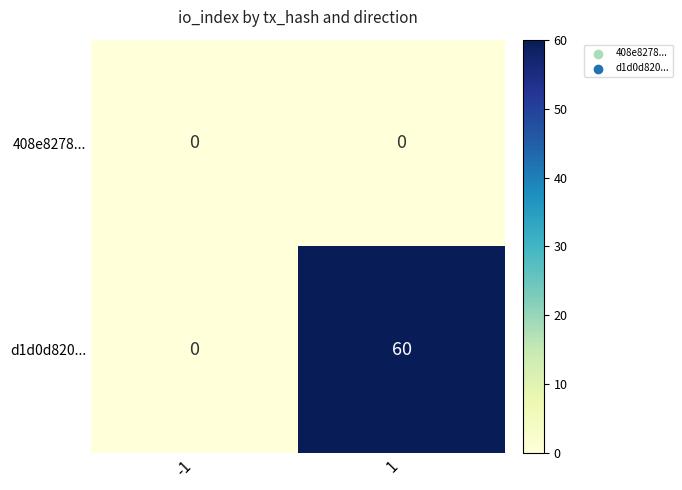

Which series has the largest total across all categories?

d1d0d820...